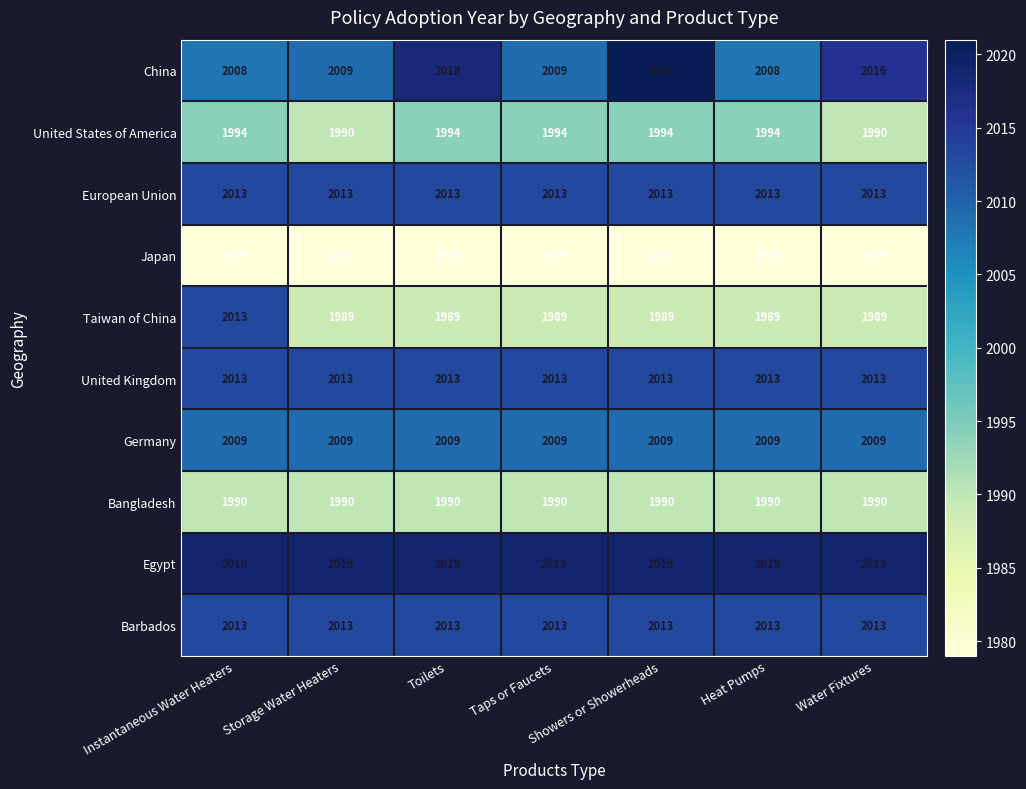

Is it true that Japan equals 3252 at Water Fixtures?

False